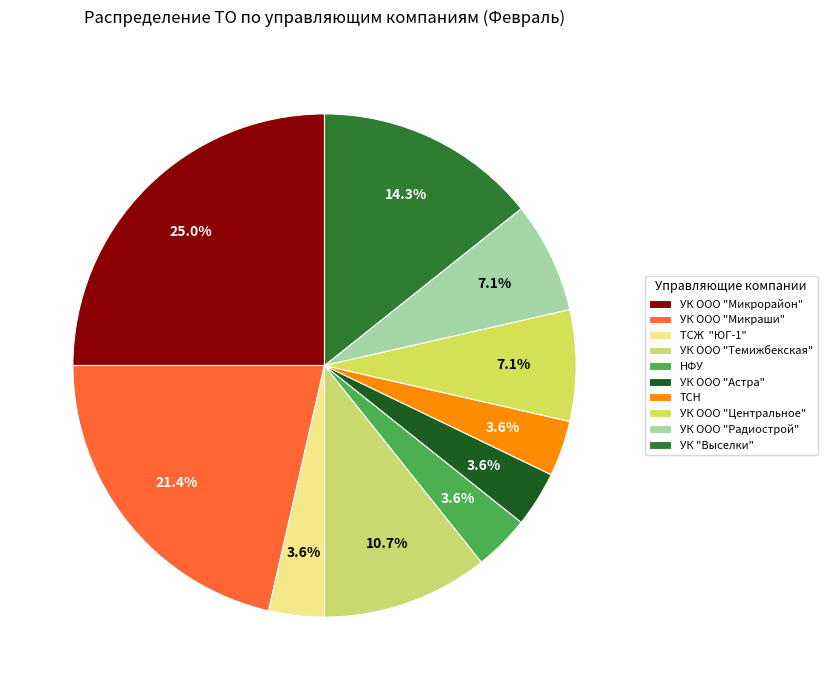

The НФУ slice represents 1% of the pie. True or false?

False